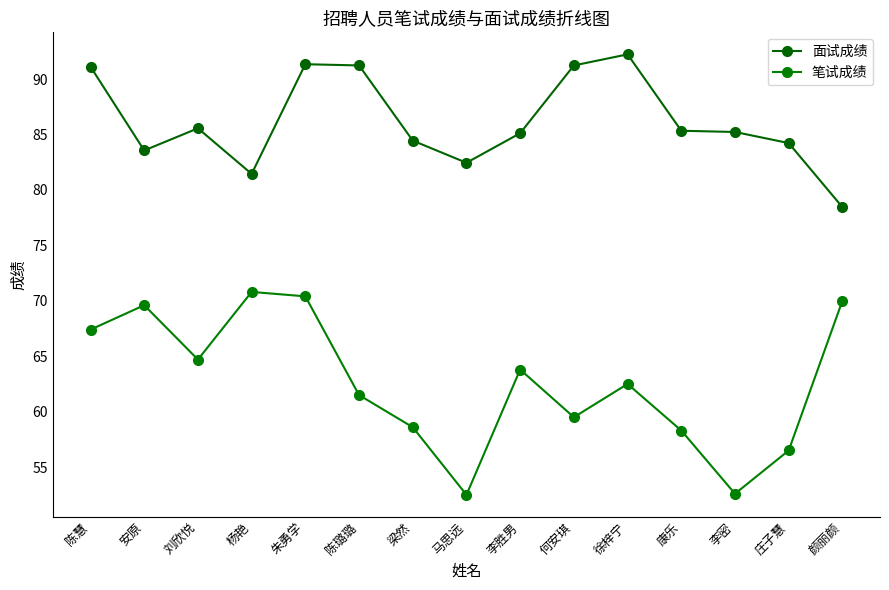

How many lines are shown in the chart?

2